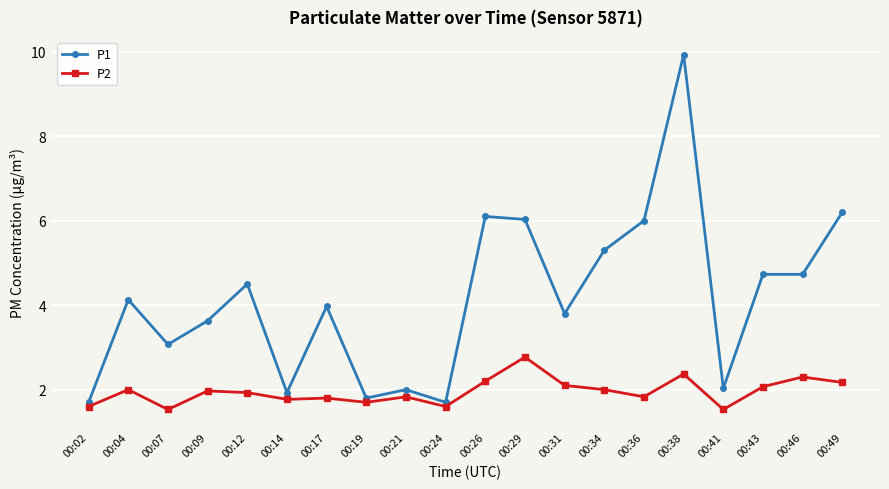

Which series has the largest total across all categories?

P1